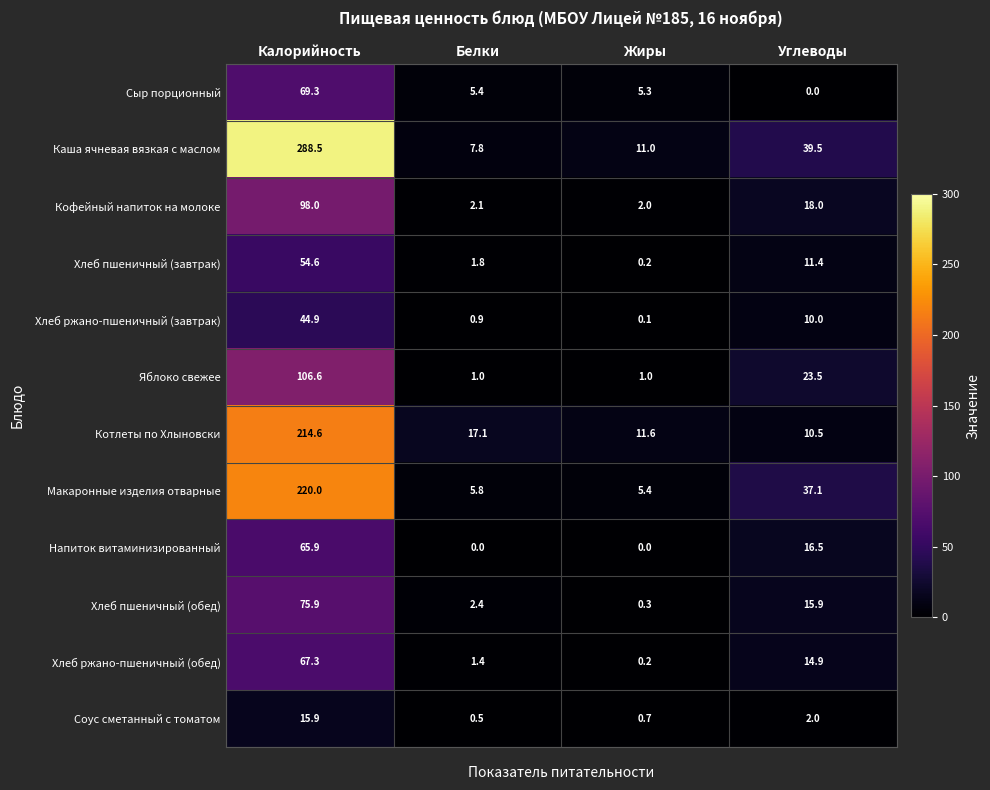

Is it true that Сыр порционный equals 1.6 at Белки?

False